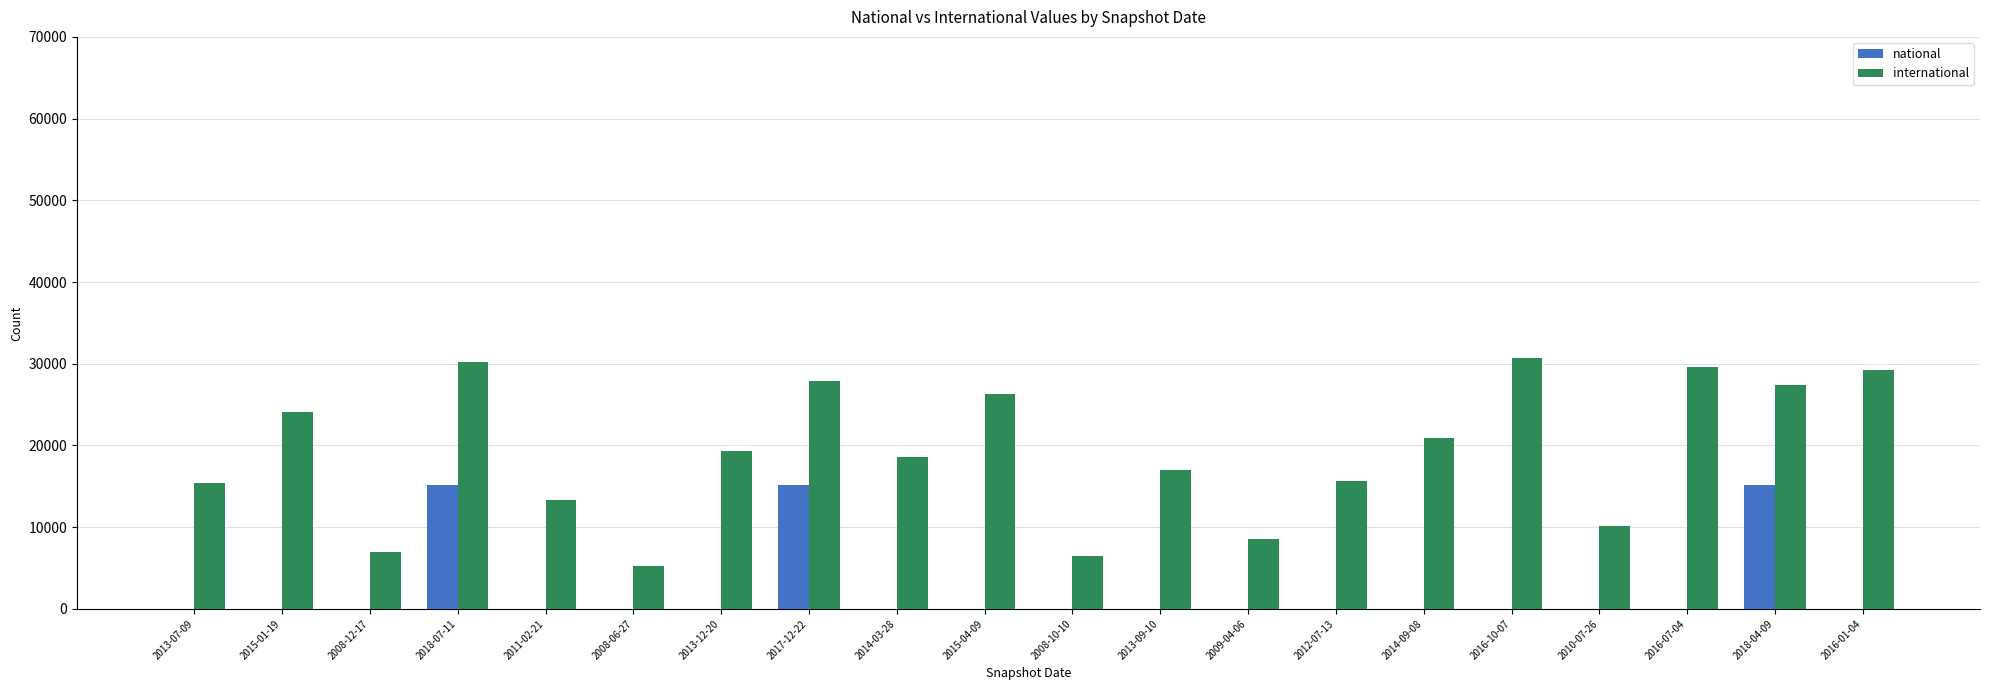

What is the average value of the international series?

19139